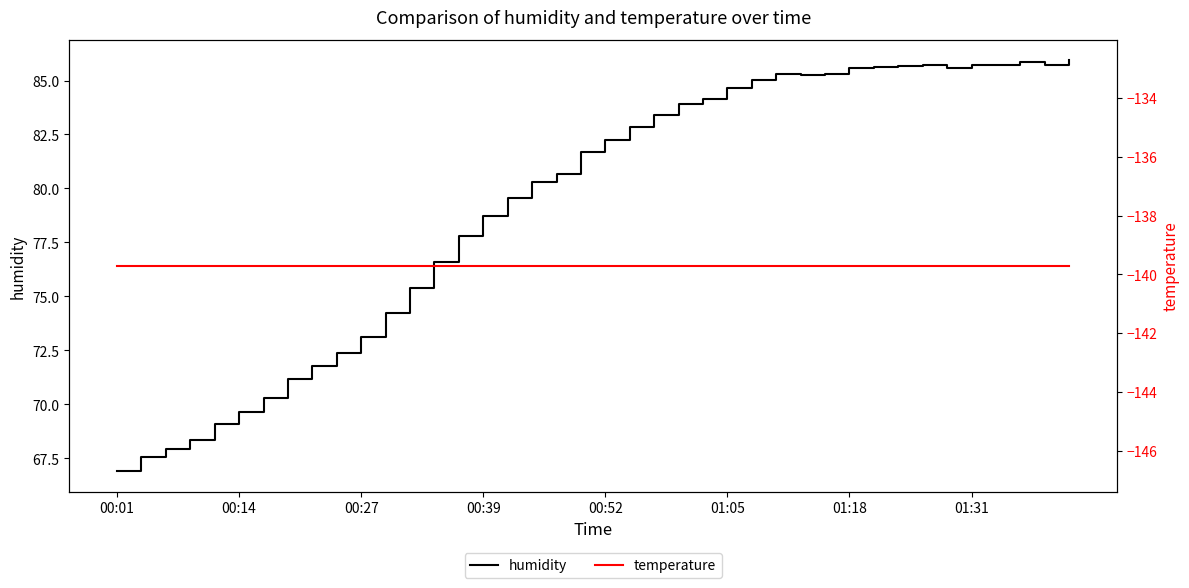

Which series has the largest range (max minus min)?

humidity